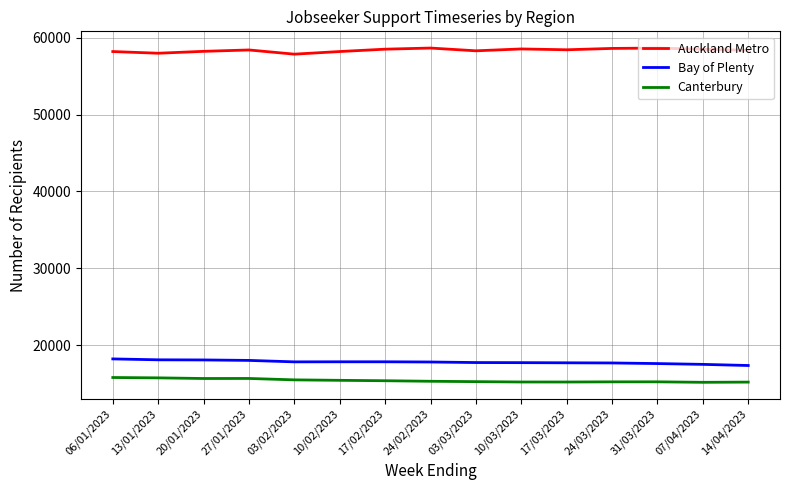

The value of Auckland Metro at 14/04/2023 is 33098. True or false?

False